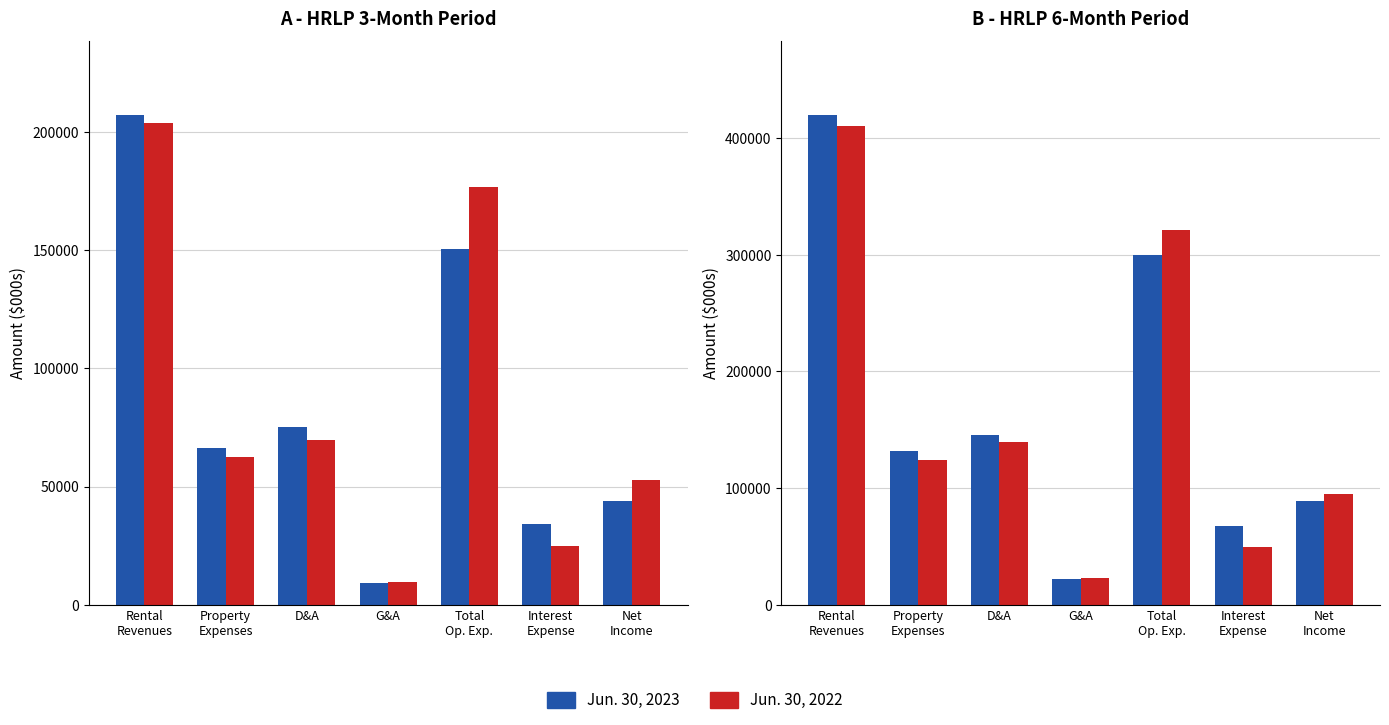

Is it true that Jun. 30, 2023 equals 90182 at Property
Expenses?

False